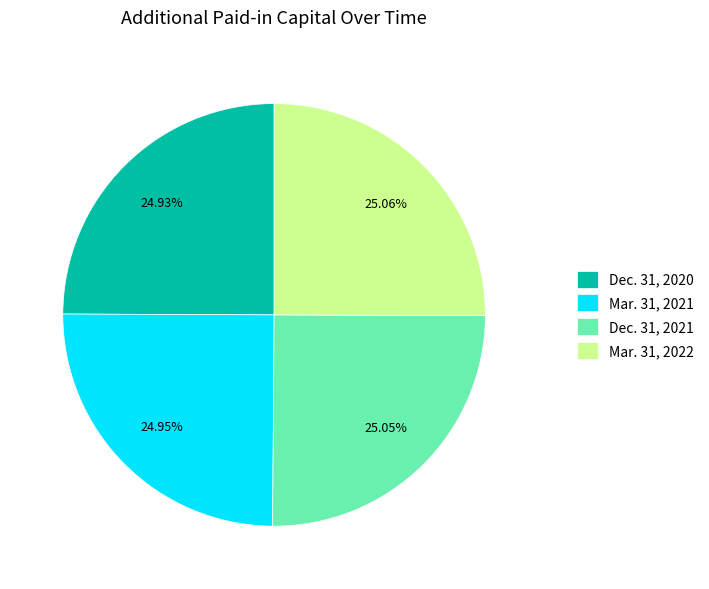

Approximately how many times larger is the value at Mar. 31, 2021 compared to Dec. 31, 2020?

1.0